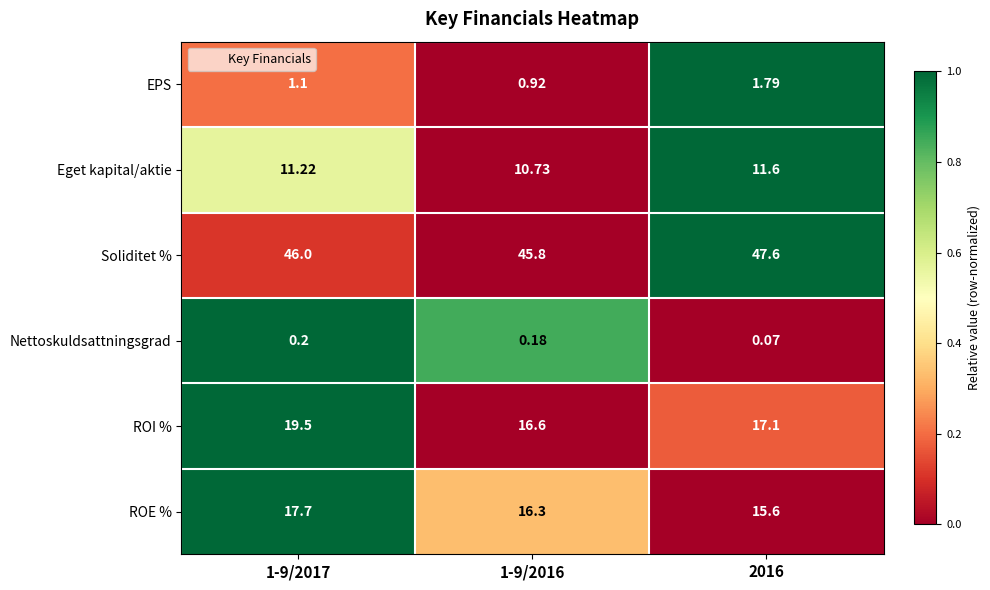

Between 1-9/2017 and 2016, which series saw the biggest shift?

ROI %